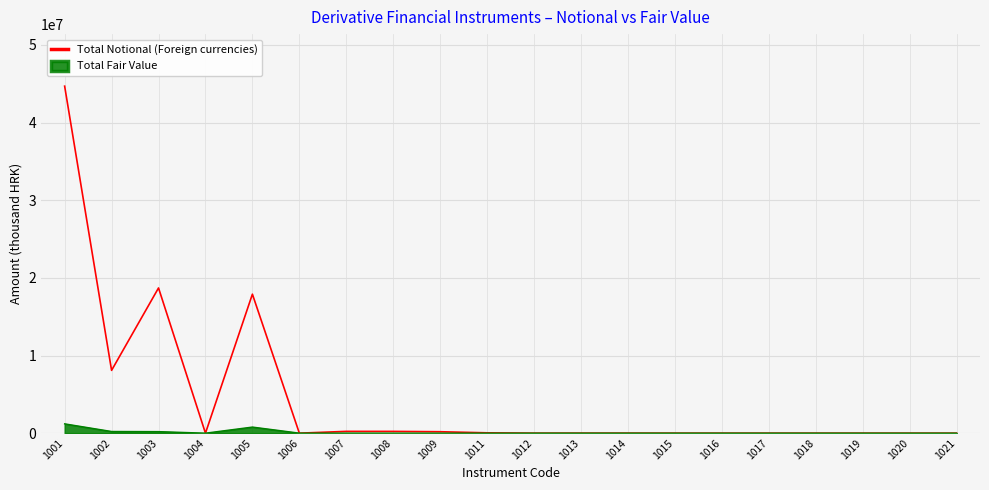

The value of Total Fair Value at 1017 is 0. True or false?

True